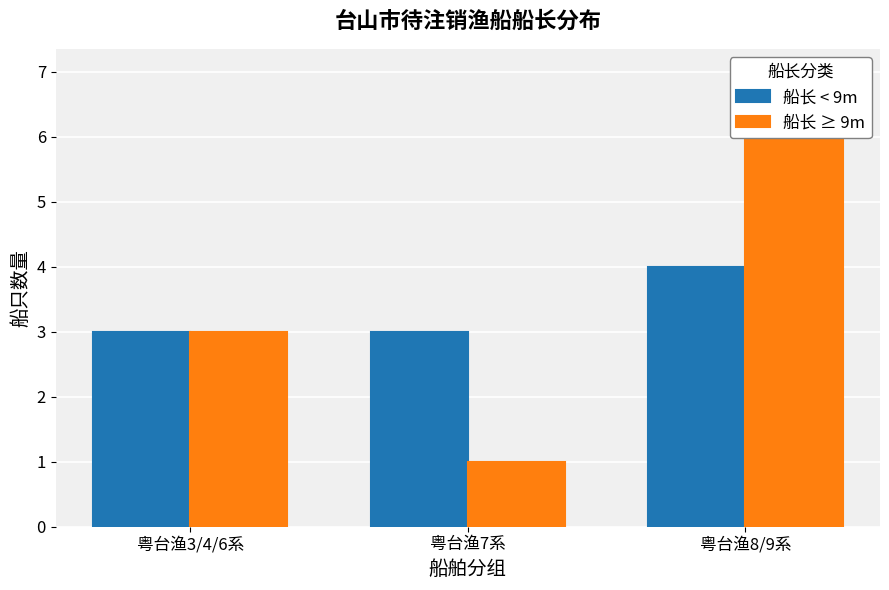

Reading right to left, extract all data points from this chart.

船长 < 9m: 4	3	3
船长 ≥ 9m: 7	1	3